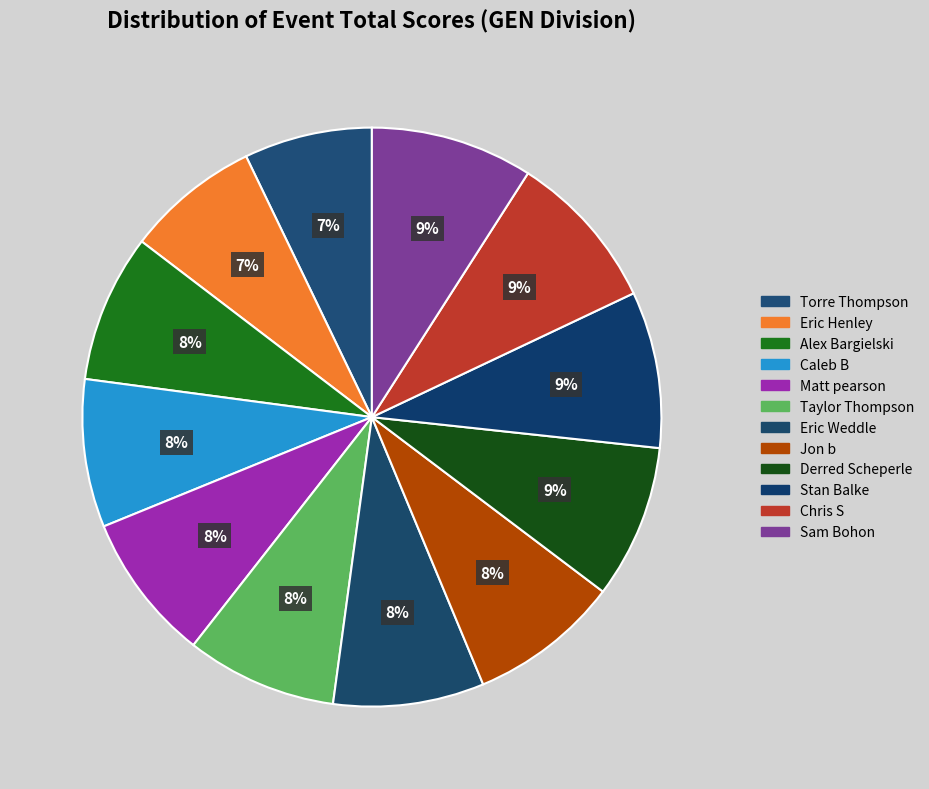

How many slices are in this pie chart?

12